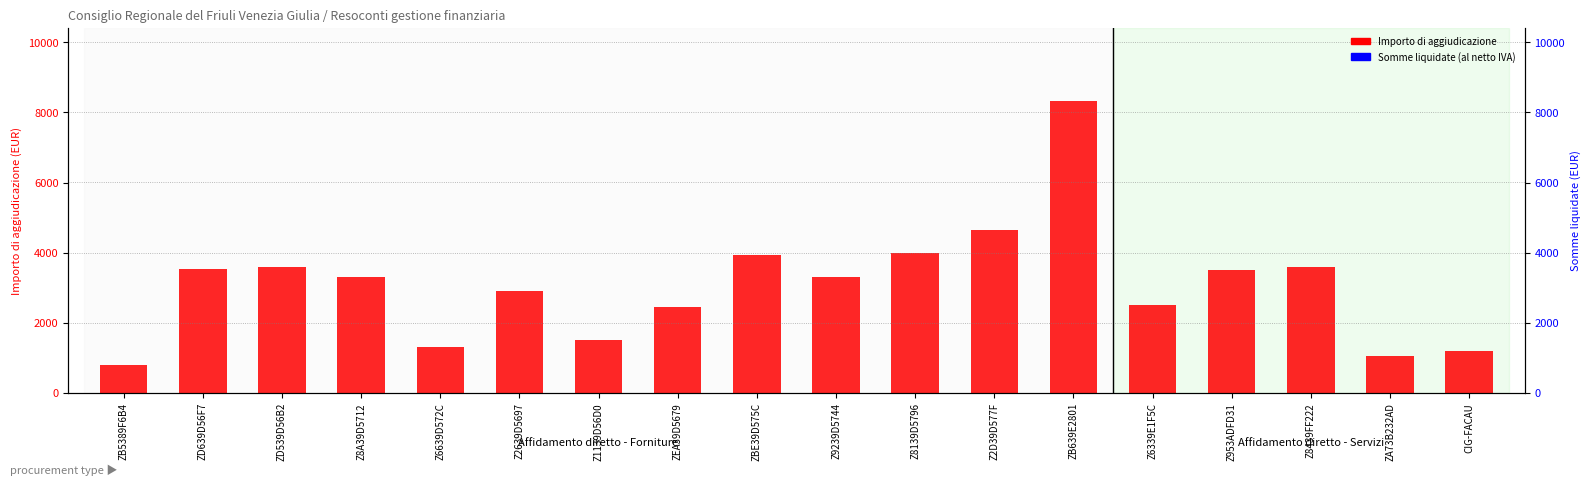

Is the value of Importo di aggiudicazione at ZD539D56B2 greater than the value of Somme liquidate (al netto IVA) at Z9239D5744?

Yes